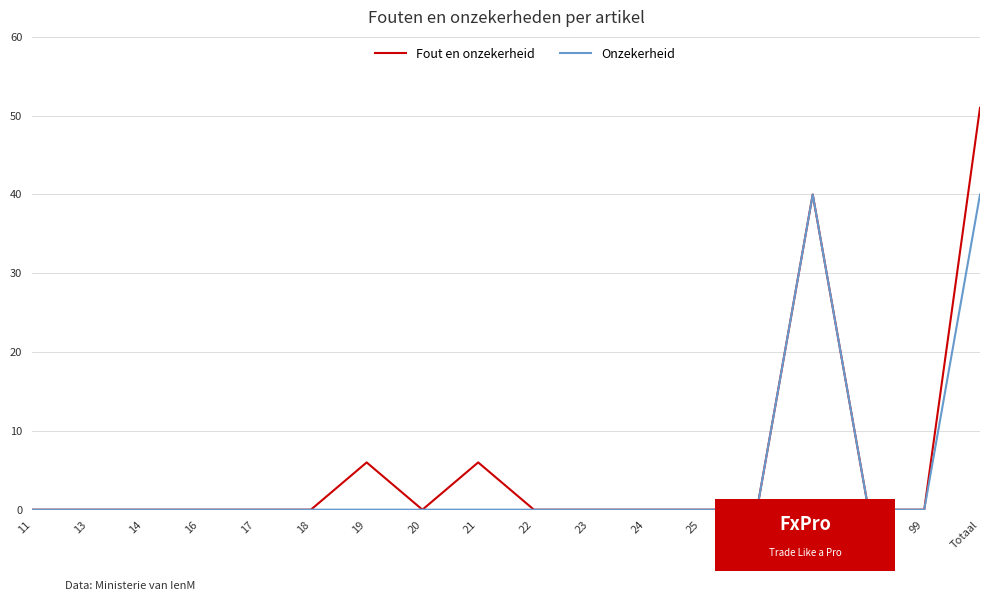

List the series in order of their peak value, highest first.

Fout en onzekerheid, Onzekerheid